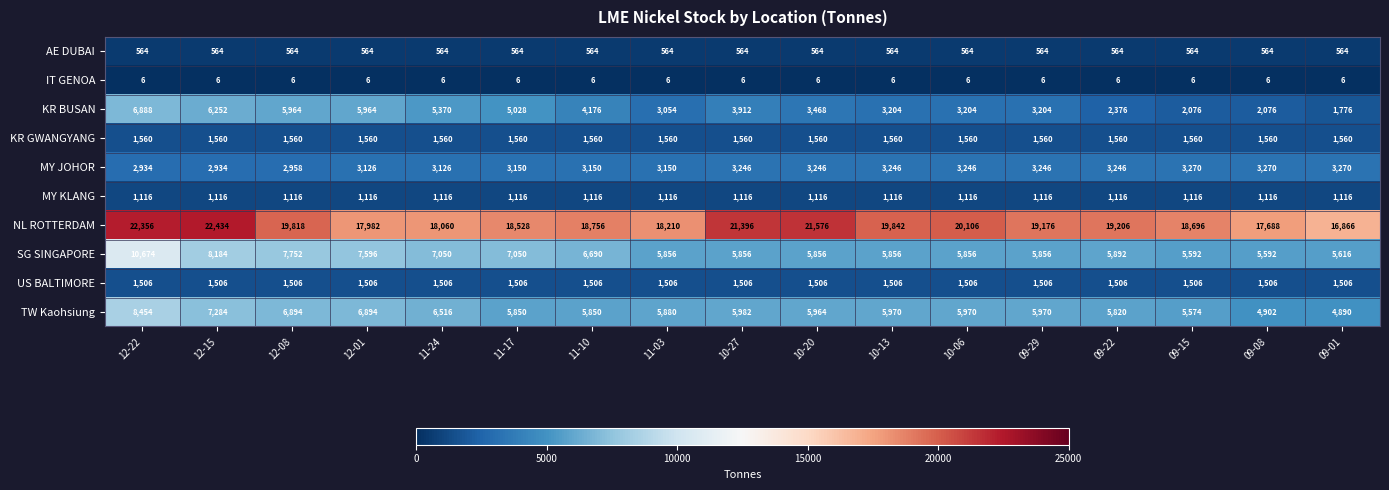

At how many categories does at least one series exceed 10268?

17